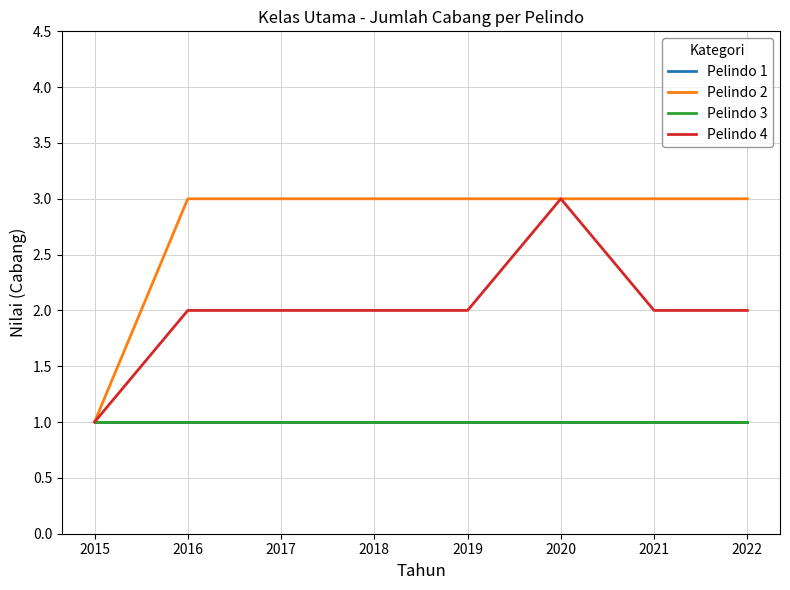

Reading left to right, what are all the values shown in this chart?

Pelindo 1: 1	1	1	1	1	1	1	1
Pelindo 2: 1	3	3	3	3	3	3	3
Pelindo 3: 1	1	1	1	1	1	1	1
Pelindo 4: 1	2	2	2	2	3	2	2